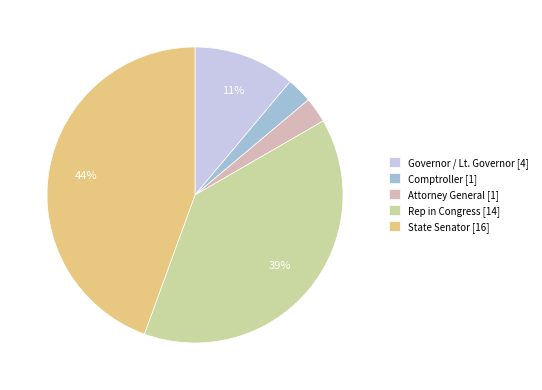

To the nearest percent, what percentage of the pie is Rep in Congress?

39%